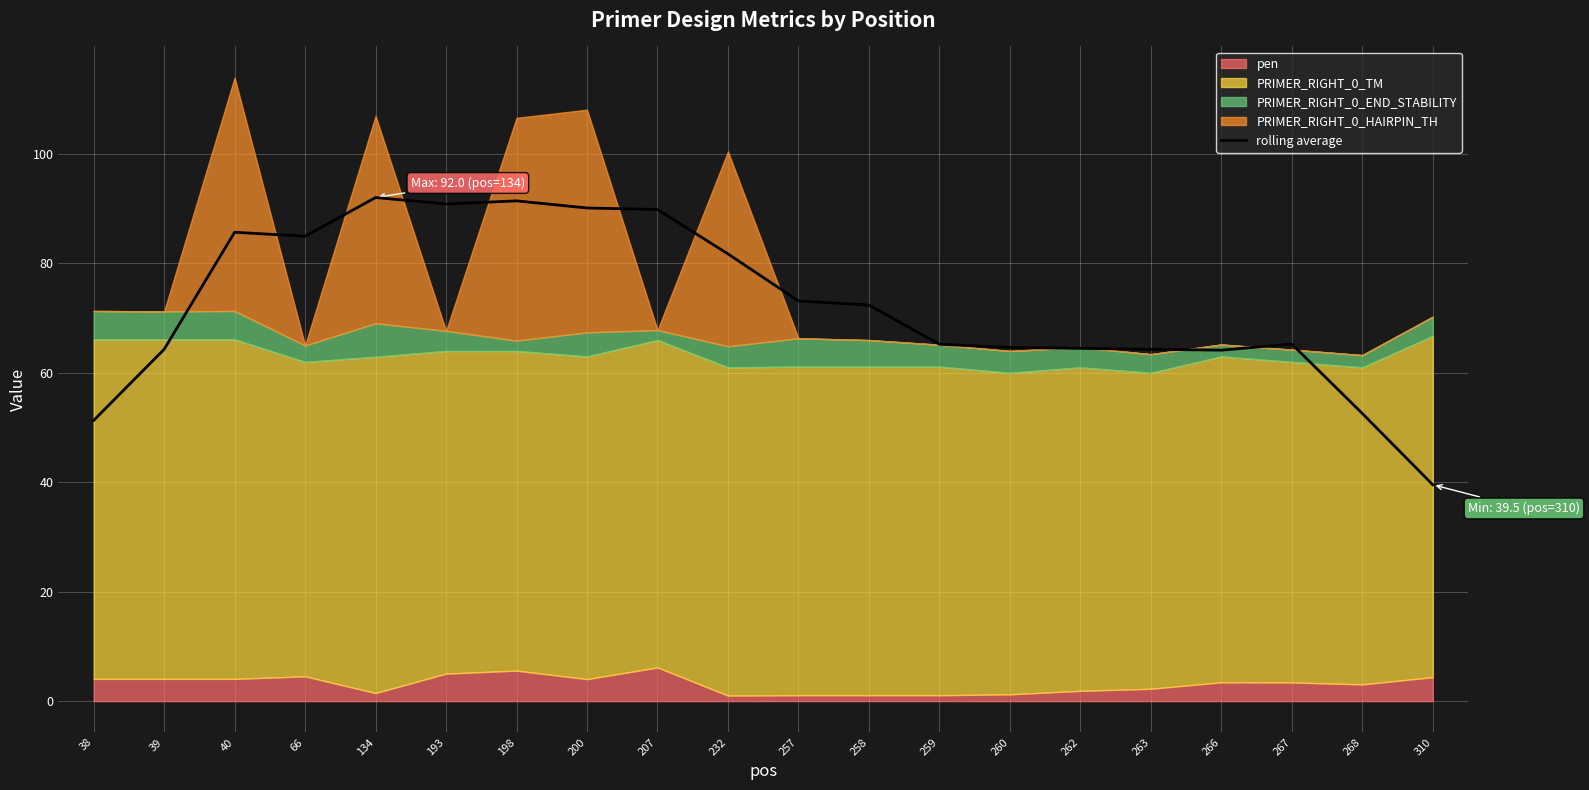

Reading right to left, list all the values displayed in this chart.

310=39.5	268=52.6	267=65.3	266=64.1	263=64.3	262=64.5	260=64.6	259=65.2	258=72.4	257=73.1	232=81.7	207=89.9	200=90.1	198=91.4	193=90.9	134=92.0	66=85.0	40=85.7	39=64.3	38=51.3